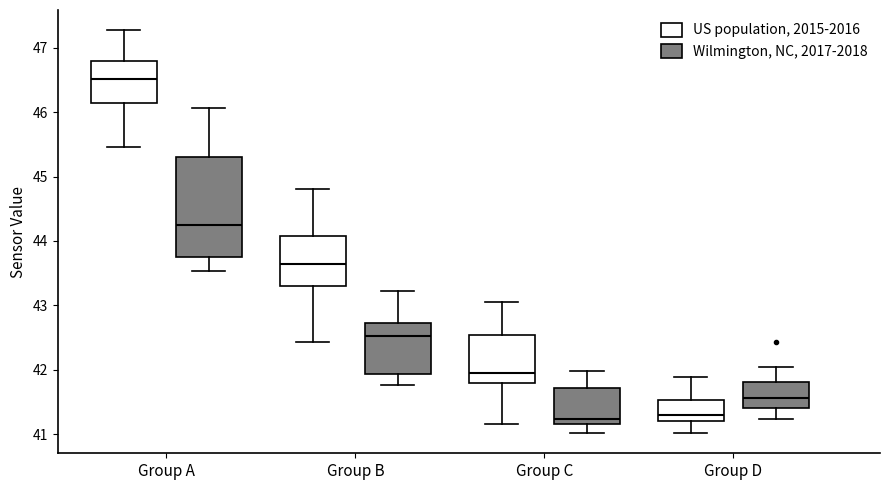

Where does the lower whisker of the box for Group D (US population, 2015-2016) end on the y-axis? The values are not printed on the chart, so give them approximately, as read against the axis.

41.0